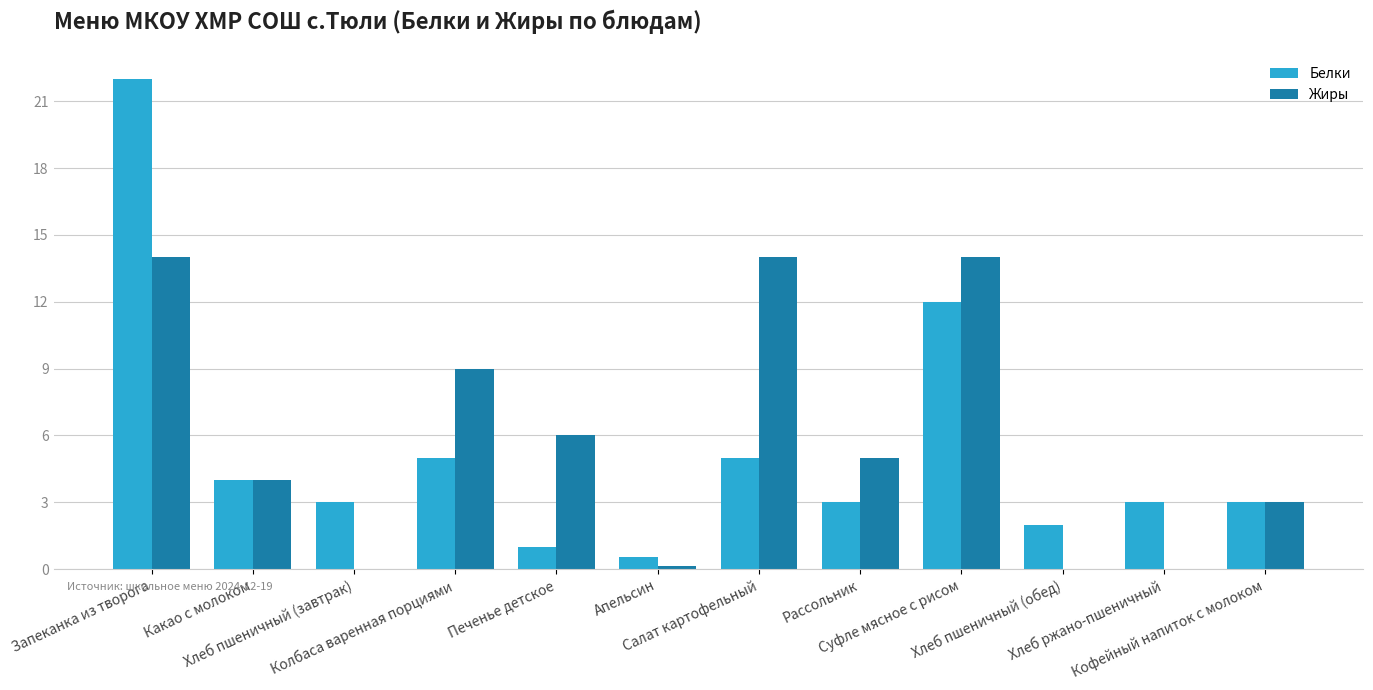

What is the sum of all Белки values?

63.6